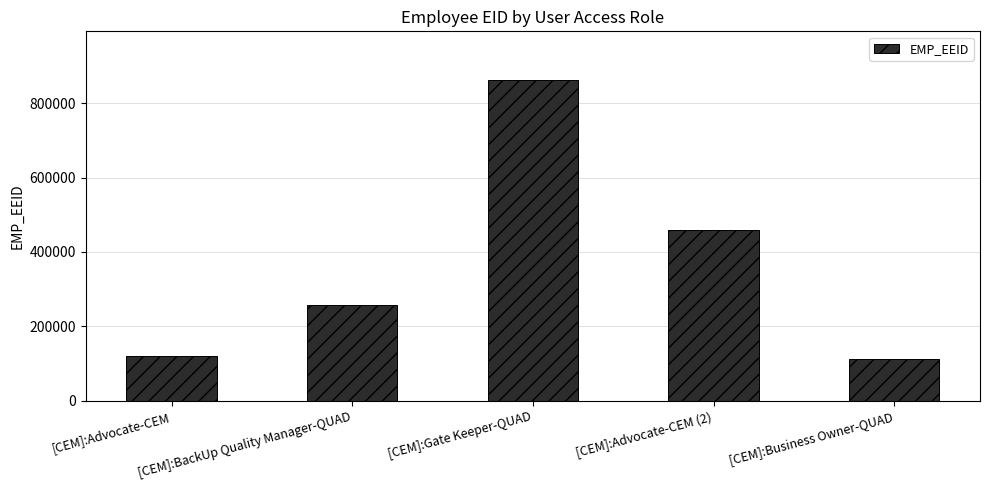

Reading left to right, transcribe all the data shown in this chart.

121212	256789	863321	458382	111234